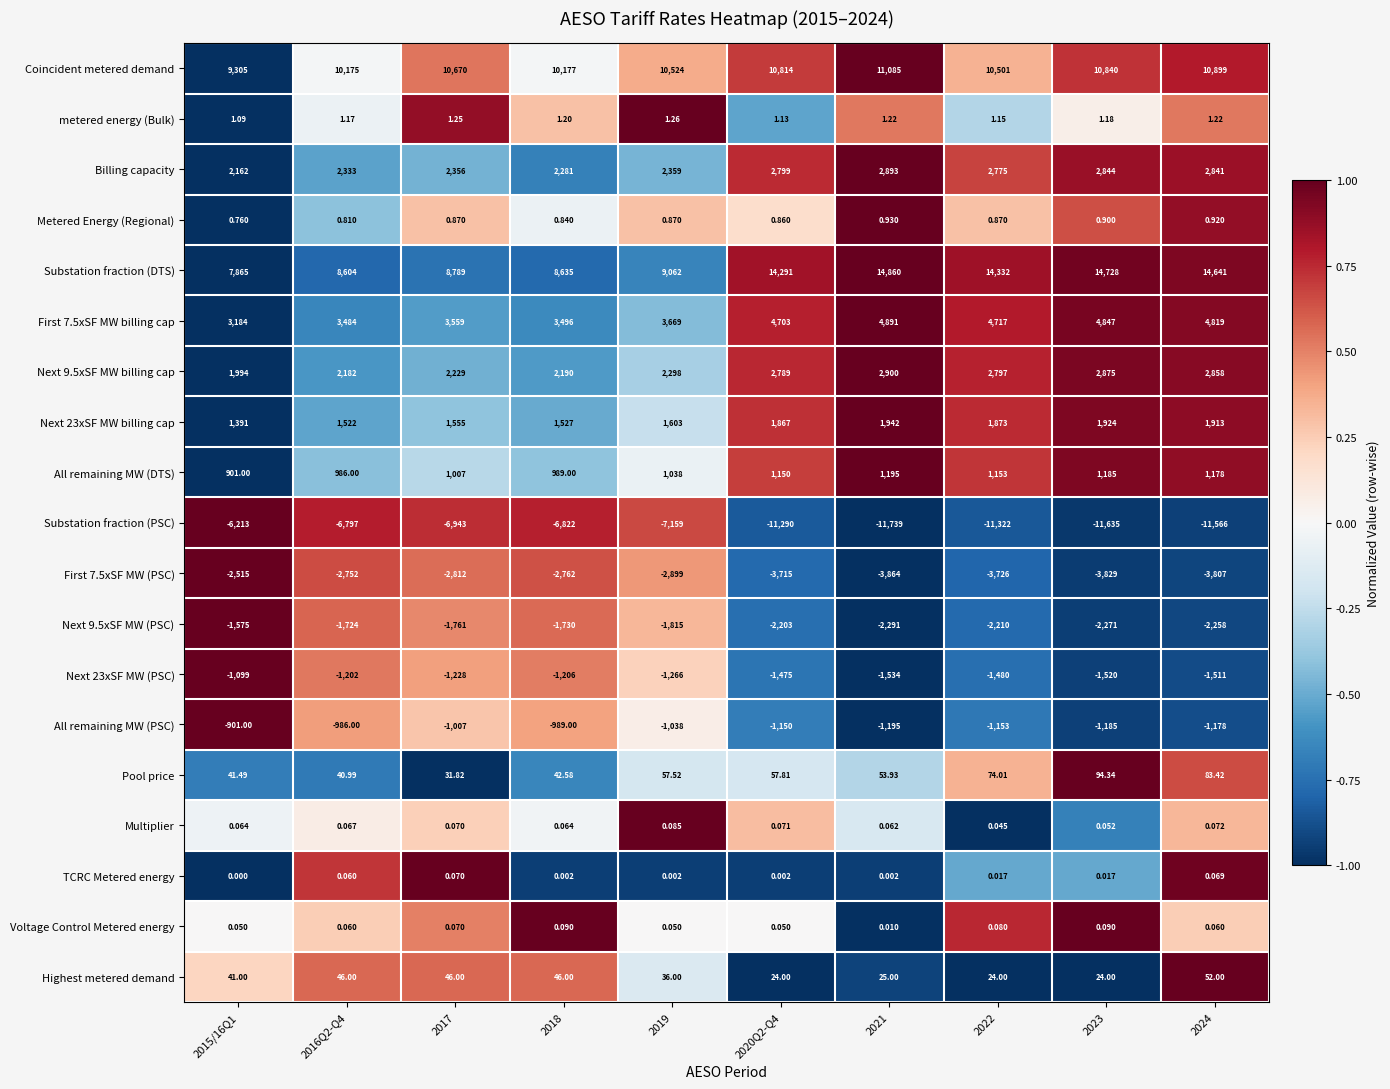

Between 2021 and 2022, which series saw the biggest shift?

Coincident metered demand